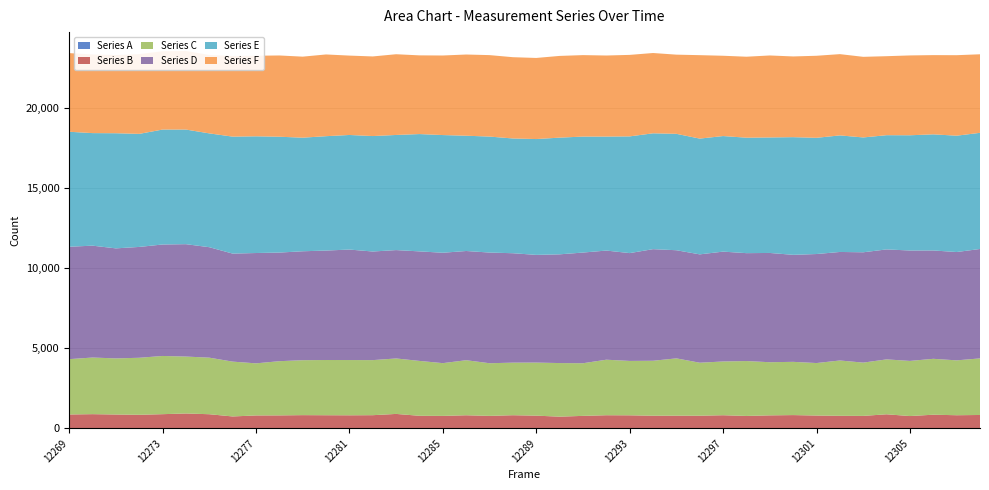

Reading left to right, list all the values displayed in this chart.

Series A: 3	7	1	6	9	7	9	9	4	3	8	4	4	9	7	7	4	5	6	4	3	6	6	4	3	8	5	6	8	5	4	0	7	3	4	4	7	6	8	8
Series B: 859	875	859	837	872	918	869	730	798	802	813	811	807	809	890	773	770	808	769	812	786	720	769	811	807	777	783	779	807	766	803	824	789	776	770	870	757	842	807	823
Series C: 3452	3533	3501	3557	3632	3551	3529	3421	3250	3382	3428	3446	3448	3436	3460	3424	3291	3435	3284	3280	3311	3344	3284	3464	3394	3429	3575	3307	3354	3425	3316	3322	3275	3452	3324	3425	3440	3487	3424	3530
Series D: 7013	6980	6865	6916	6955	7012	6892	6740	6884	6777	6796	6829	6893	6776	6762	6834	6888	6814	6906	6827	6720	6784	6906	6810	6727	6963	6747	6760	6854	6732	6817	6677	6802	6771	6884	6862	6889	6760	6759	6827
Series E: 7175	7023	7184	7054	7171	7151	7102	7298	7282	7228	7087	7136	7149	7204	7183	7320	7343	7193	7236	7160	7227	7281	7236	7112	7282	7228	7263	7223	7211	7204	7207	7342	7251	7273	7165	7127	7190	7245	7259	7247
Series F: 4906	4907	4877	4974	4886	4903	4893	5030	5027	5070	5056	5099	4953	4967	5037	4910	4964	5066	5083	5071	5060	5099	5083	5058	5085	5010	4940	5206	5010	5052	5115	5036	5119	5070	5030	4929	4981	4944	5022	4901